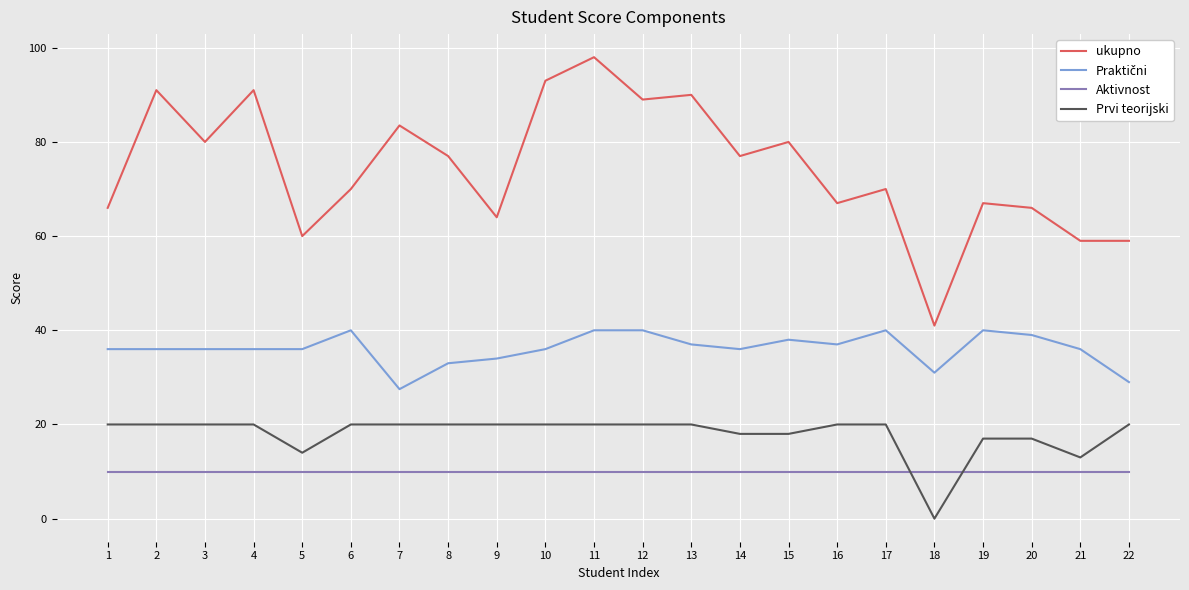

What is the lowest value of the Aktivnost series?

10.0